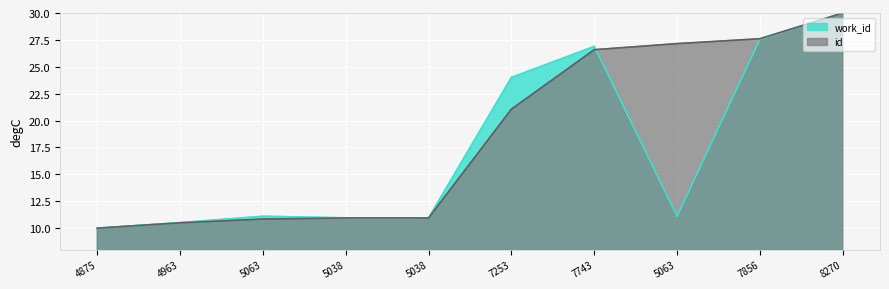

The value of work_id at 5038 is 2.6. True or false?

False